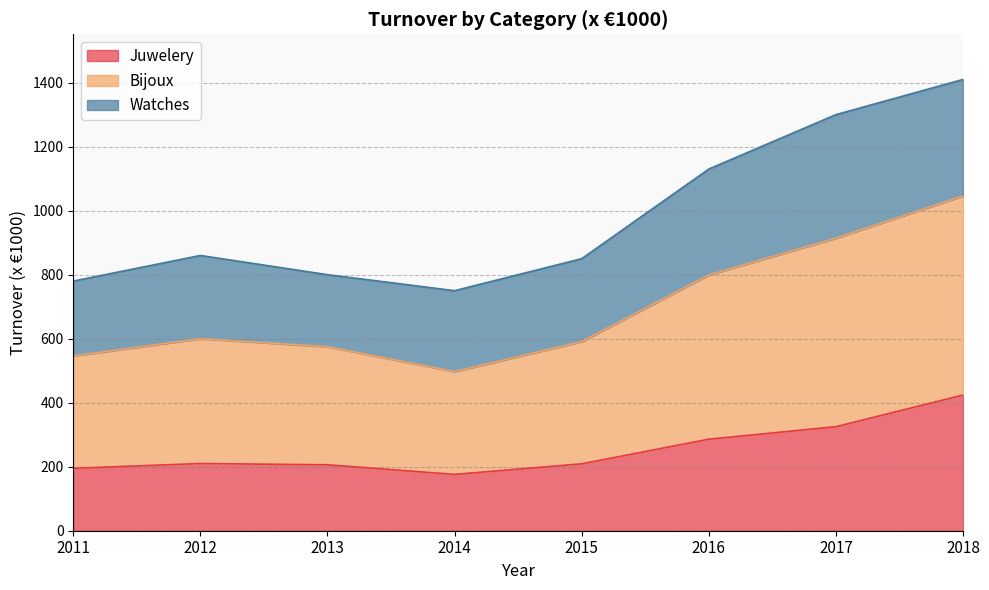

What is the approximate value of Juwelery at 2016, to the nearest 5?

285